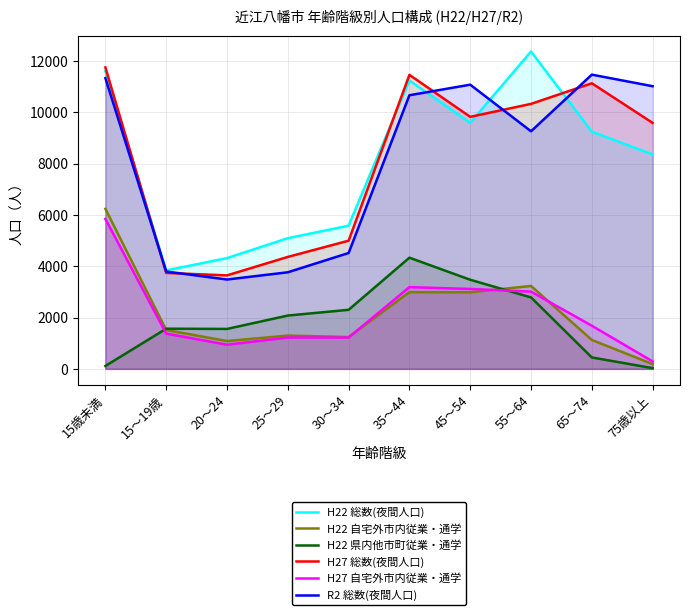

At which category does H22 自宅外市内従業・通学 reach its first local peak?

25～29